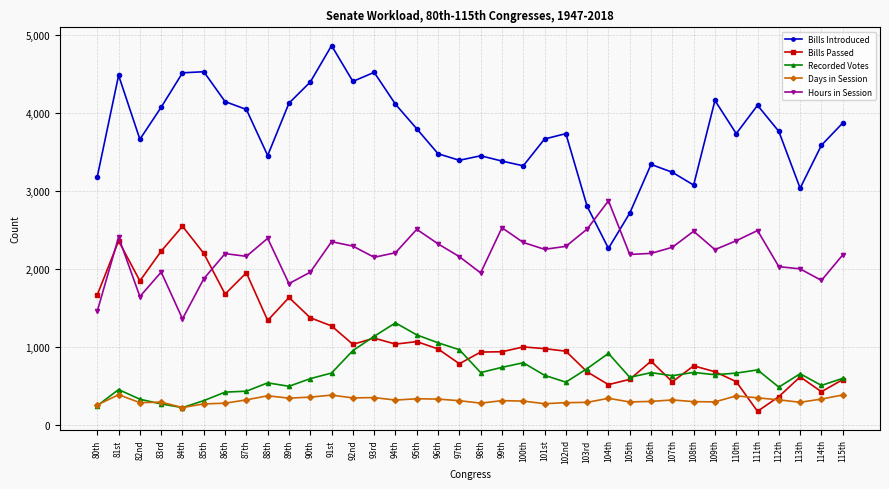

True or false: Bills Passed and Bills Introduced cross at least once.

False